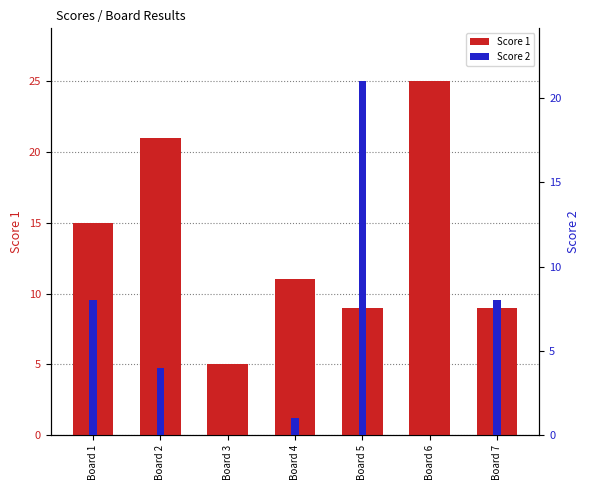

At which label is Score 2 closest to 10?

Board 1